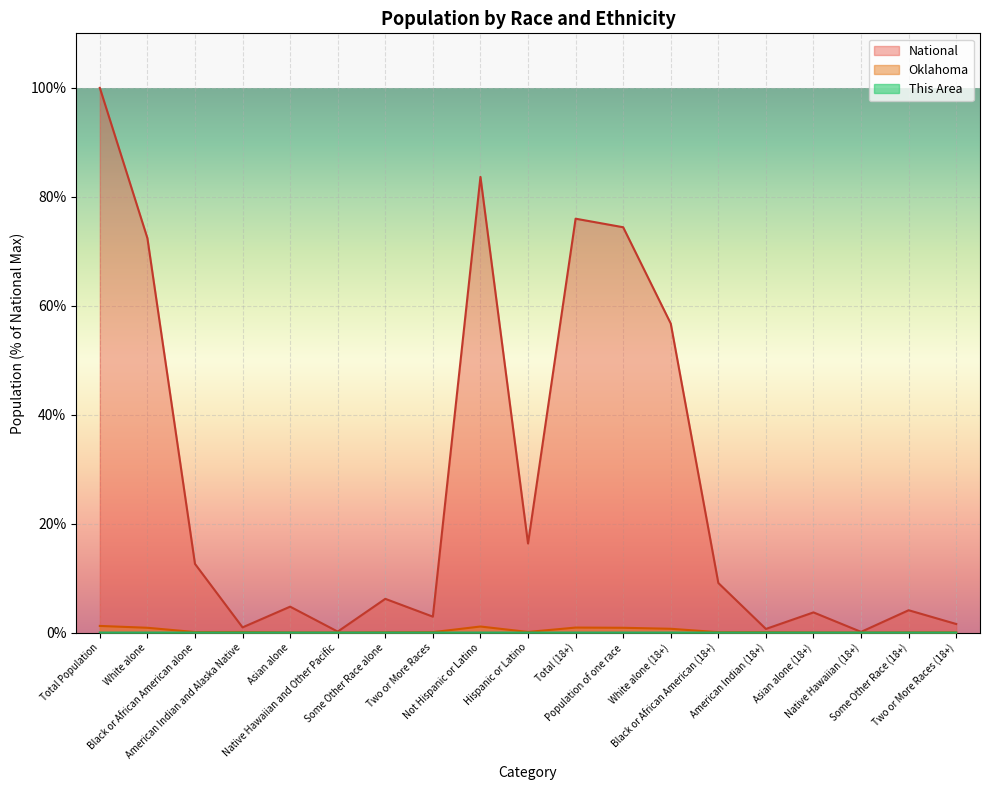

Reading left to right, transcribe all the data shown in this chart.

This Area: Total Population=0.0	White alone=0.0	Black or African American alone=0.0	American Indian and Alaska Native=0.0	Asian alone=0.0	Native Hawaiian and Other Pacific=0.0	Some Other Race alone=0.0	Two or More Races=0.0	Not Hispanic or Latino=0.0	Hispanic or Latino=0.0	Total (18+)=0.0	Population of one race=0.0	White alone (18+)=0.0	Black or African American (18+)=0.0	American Indian (18+)=0.0	Asian alone (18+)=0.0	Native Hawaiian (18+)=0.0	Some Other Race (18+)=0.0	Two or More Races (18+)=0.0
Oklahoma: Total Population=1.2	White alone=0.9	Black or African American alone=0.1	American Indian and Alaska Native=0.1	Asian alone=0.0	Native Hawaiian and Other Pacific=0.0	Some Other Race alone=0.1	Two or More Races=0.1	Not Hispanic or Latino=1.1	Hispanic or Latino=0.1	Total (18+)=0.9	Population of one race=0.9	White alone (18+)=0.7	Black or African American (18+)=0.1	American Indian (18+)=0.1	Asian alone (18+)=0.0	Native Hawaiian (18+)=0.0	Some Other Race (18+)=0.0	Two or More Races (18+)=0.0
National: Total Population=100.0	White alone=72.4	Black or African American alone=12.6	American Indian and Alaska Native=0.9	Asian alone=4.8	Native Hawaiian and Other Pacific=0.2	Some Other Race alone=6.2	Two or More Races=2.9	Not Hispanic or Latino=83.7	Hispanic or Latino=16.3	Total (18+)=76.0	Population of one race=74.4	White alone (18+)=56.7	Black or African American (18+)=9.1	American Indian (18+)=0.7	Asian alone (18+)=3.7	Native Hawaiian (18+)=0.1	Some Other Race (18+)=4.1	Two or More Races (18+)=1.6